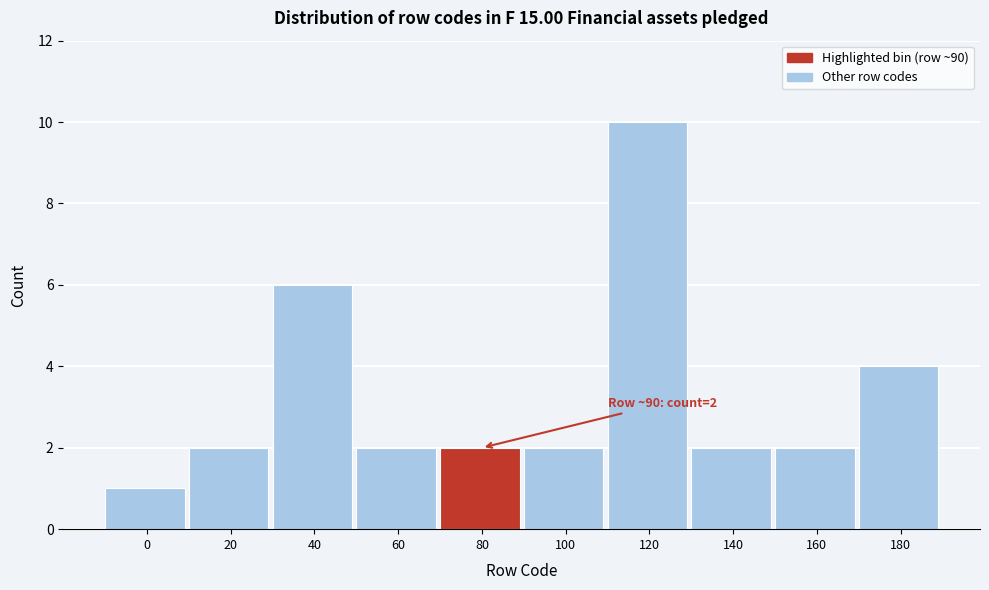

Reading left to right, list all the values displayed in this chart.

0=1	20=2	40=6	60=2	80=2	100=2	120=10	140=2	160=2	180=4